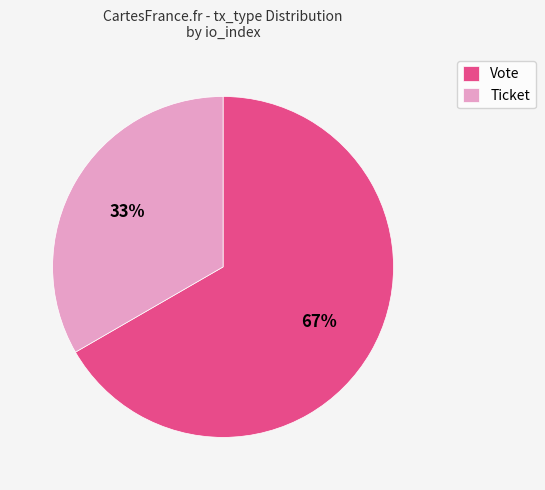

To the nearest percent, what percentage of the pie is Vote?

67%